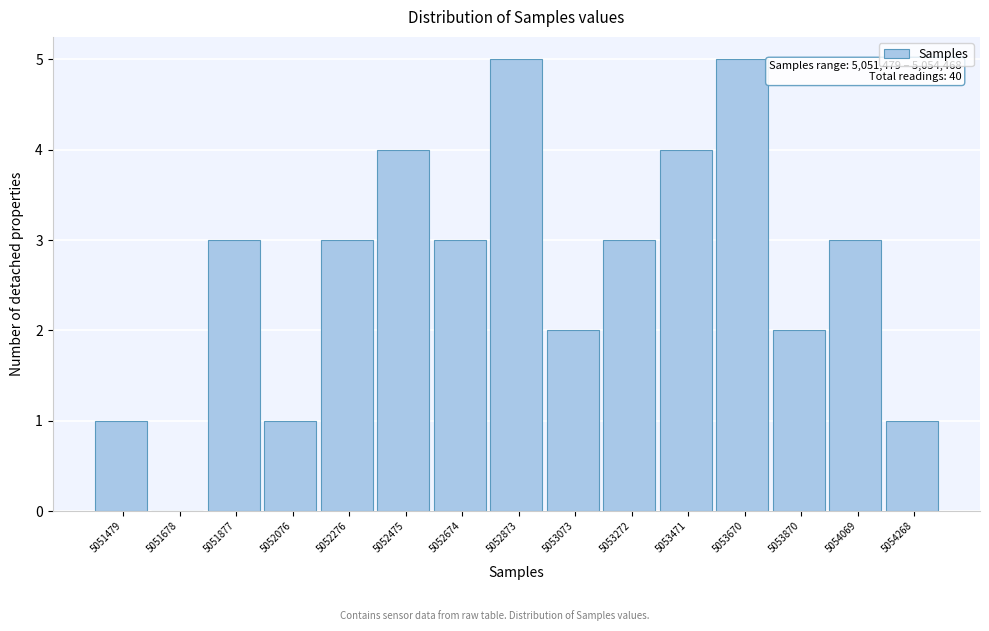

Reading left to right, transcribe all the data shown in this chart.

5051479=1	5051678=0	5051877=3	5052076=1	5052276=3	5052475=4	5052674=3	5052873=5	5053073=2	5053272=3	5053471=4	5053670=5	5053870=2	5054069=3	5054268=1